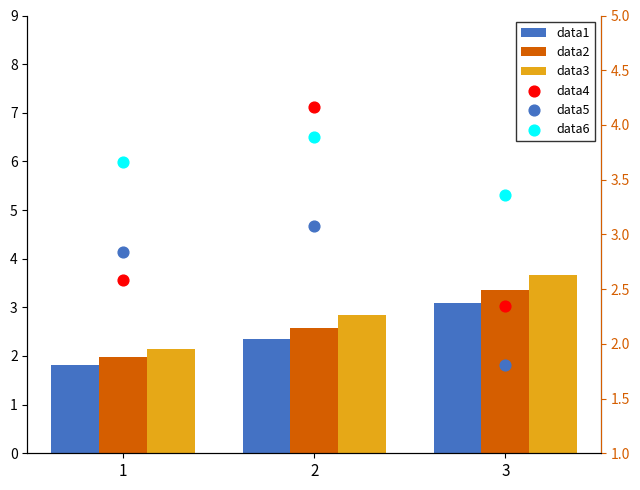

What are all the series names shown in the legend?

data1, data2, data3, data4, data5, data6